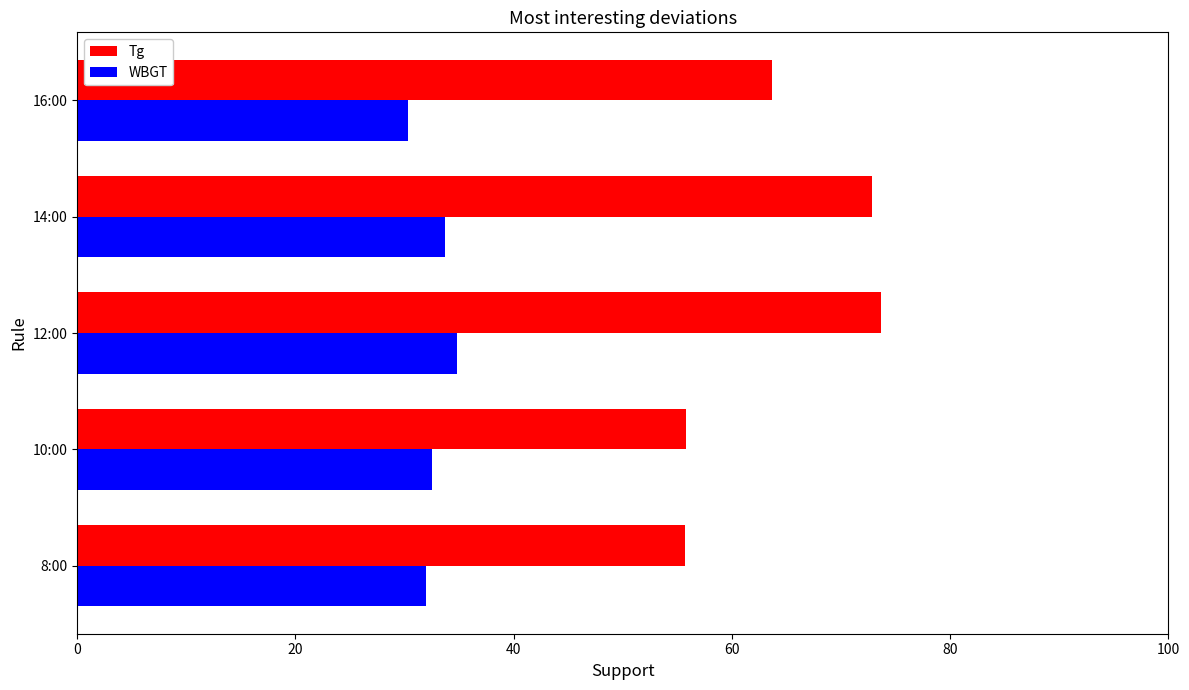

Which series has the largest total across all categories?

Tg